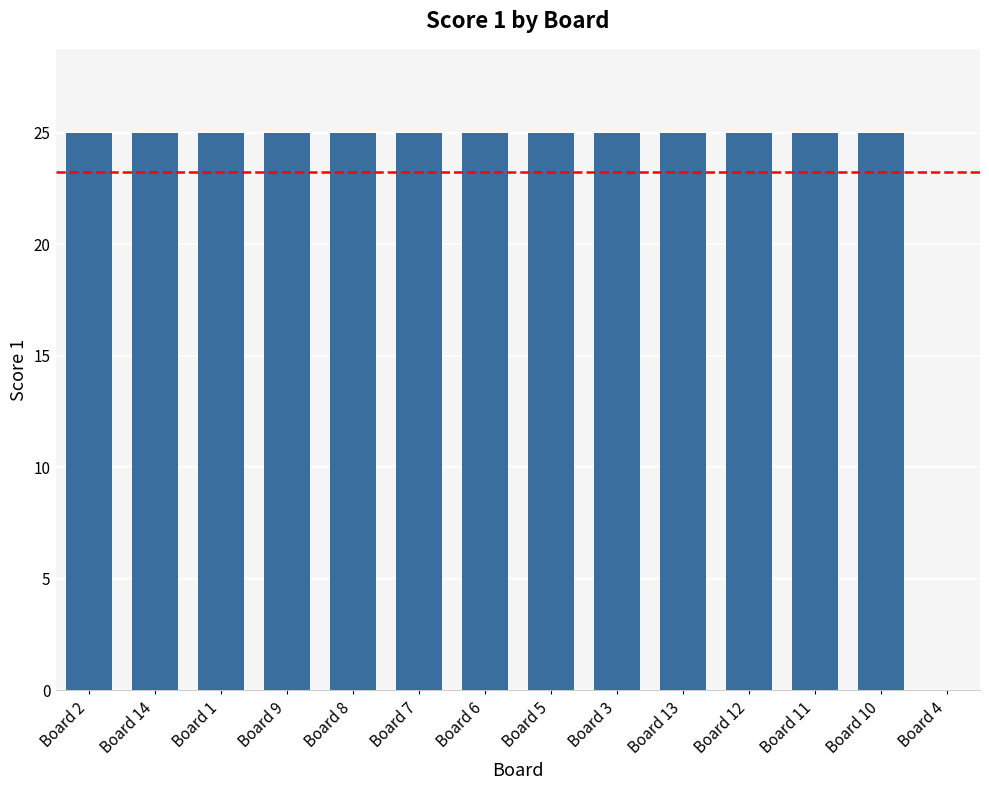

Reading left to right, list all the values displayed in this chart.

25	25	25	25	25	25	25	25	25	25	25	25	25	0